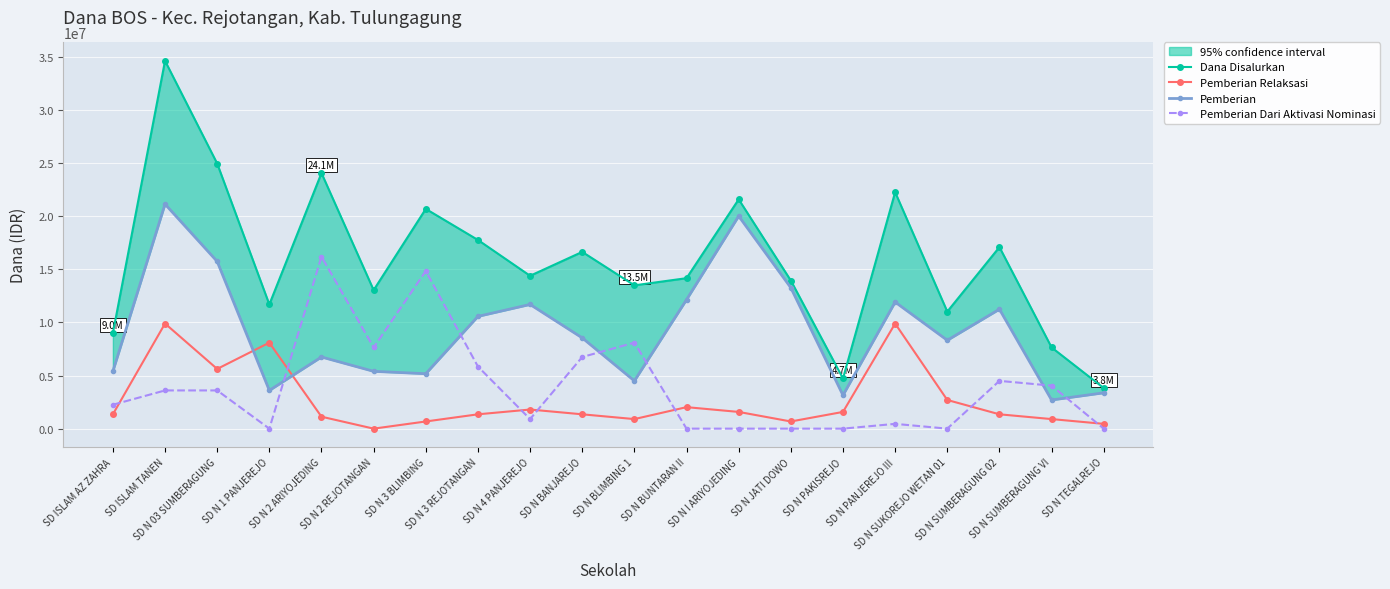

Which series has the largest total across all categories?

Dana Disalurkan